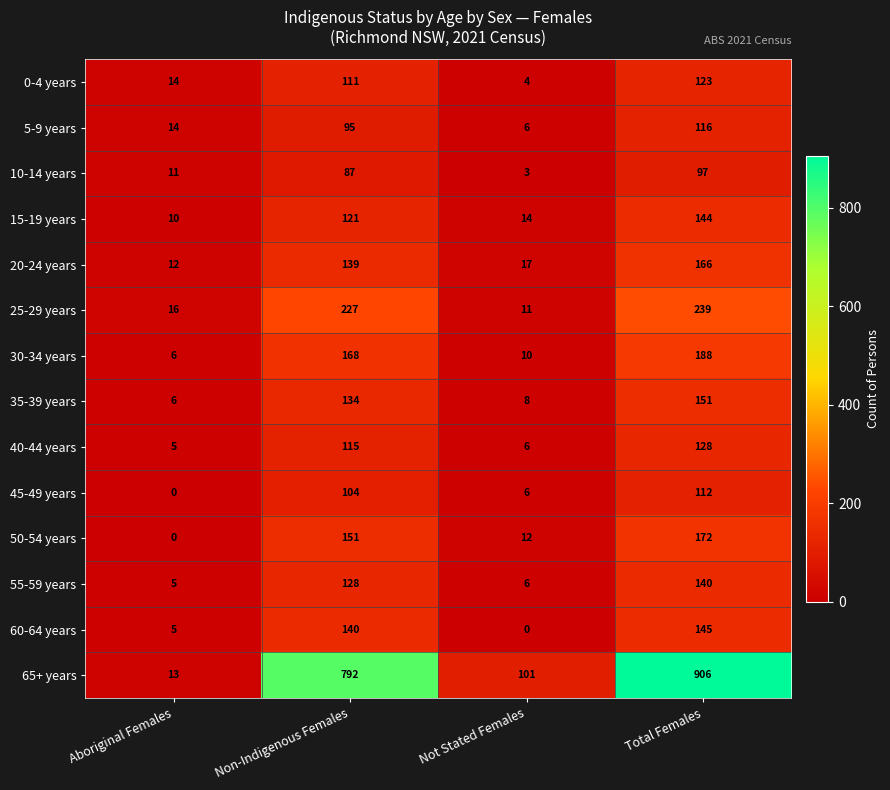

The value of 30-34 years at Aboriginal Females is 8. True or false?

False